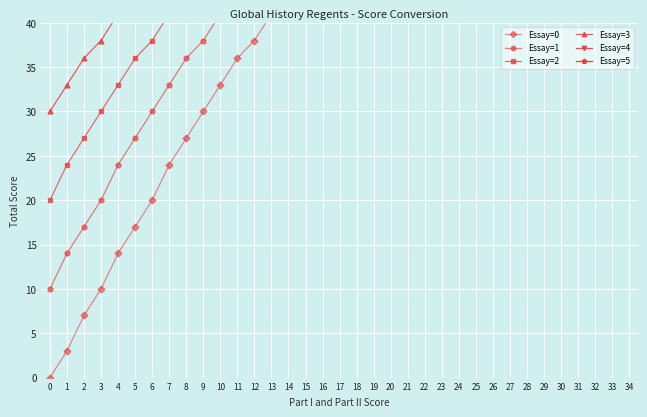

Where does the Essay=0 series first go above 51?

18